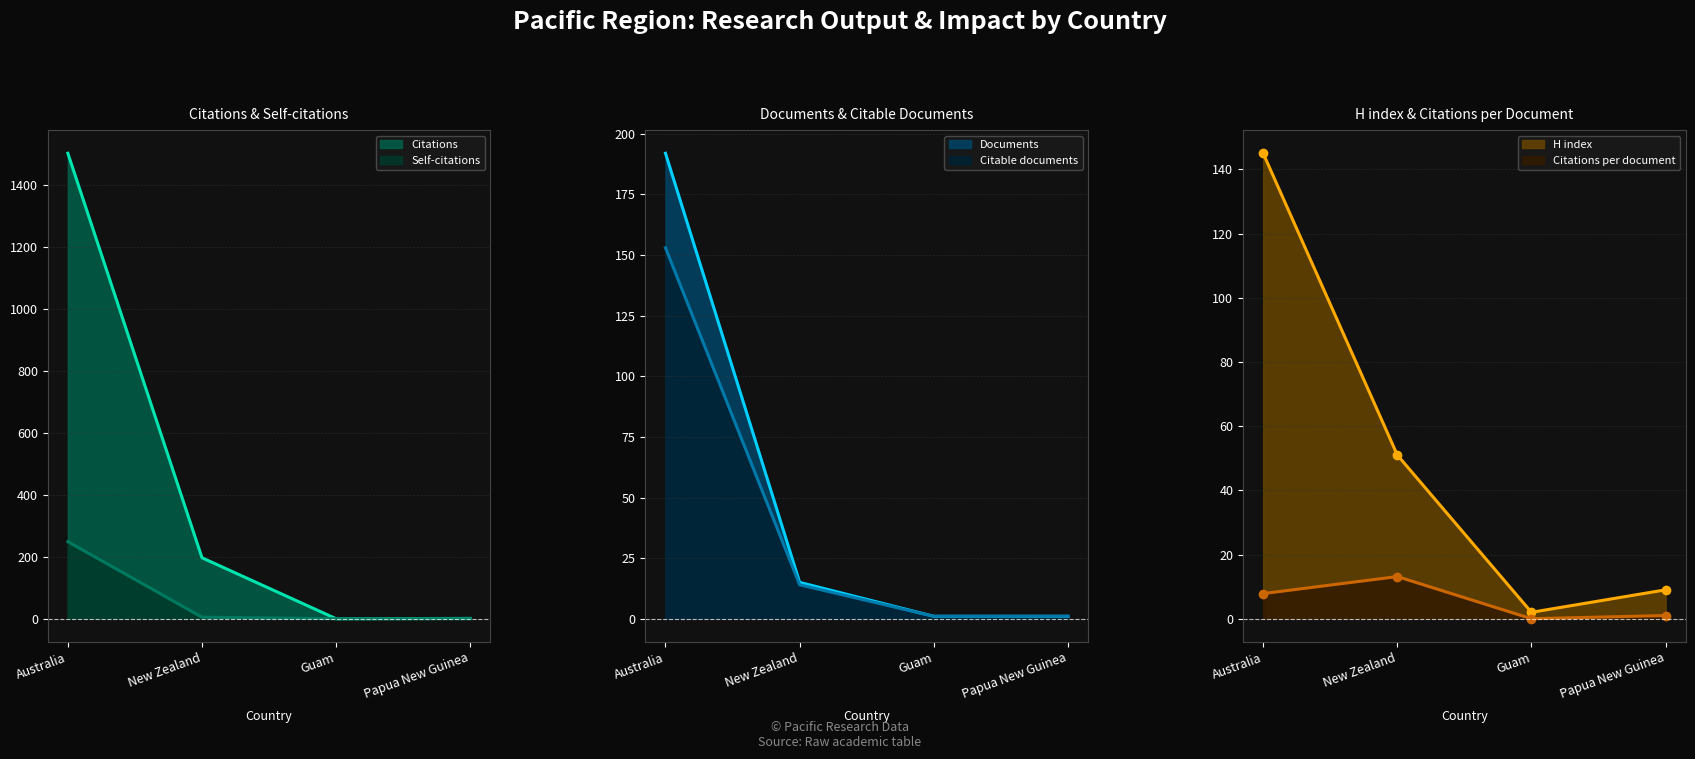

Which series changed the most between Australia and Papua New Guinea?

Citations